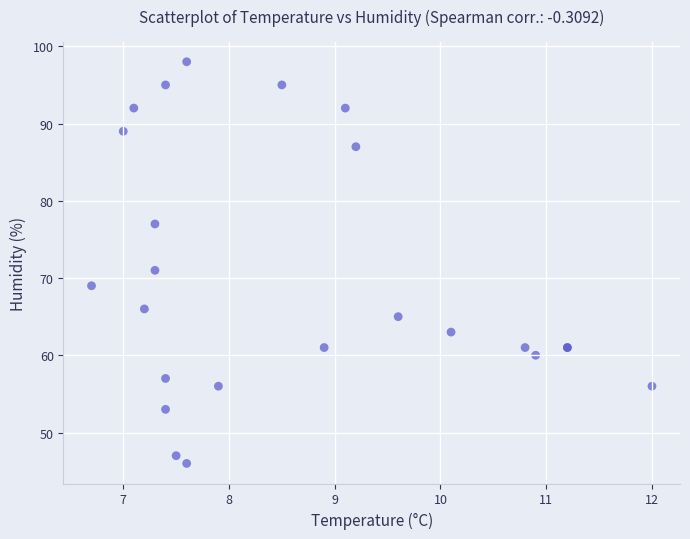

What Y value in the scatter plot is closest to 72?

71